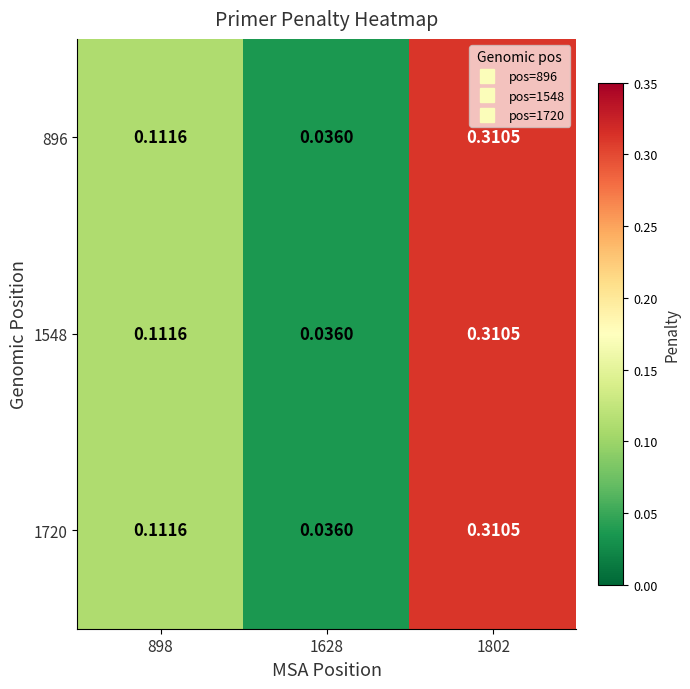

Is the value of 1720 at 1628 greater than the value of 896 at 898?

No